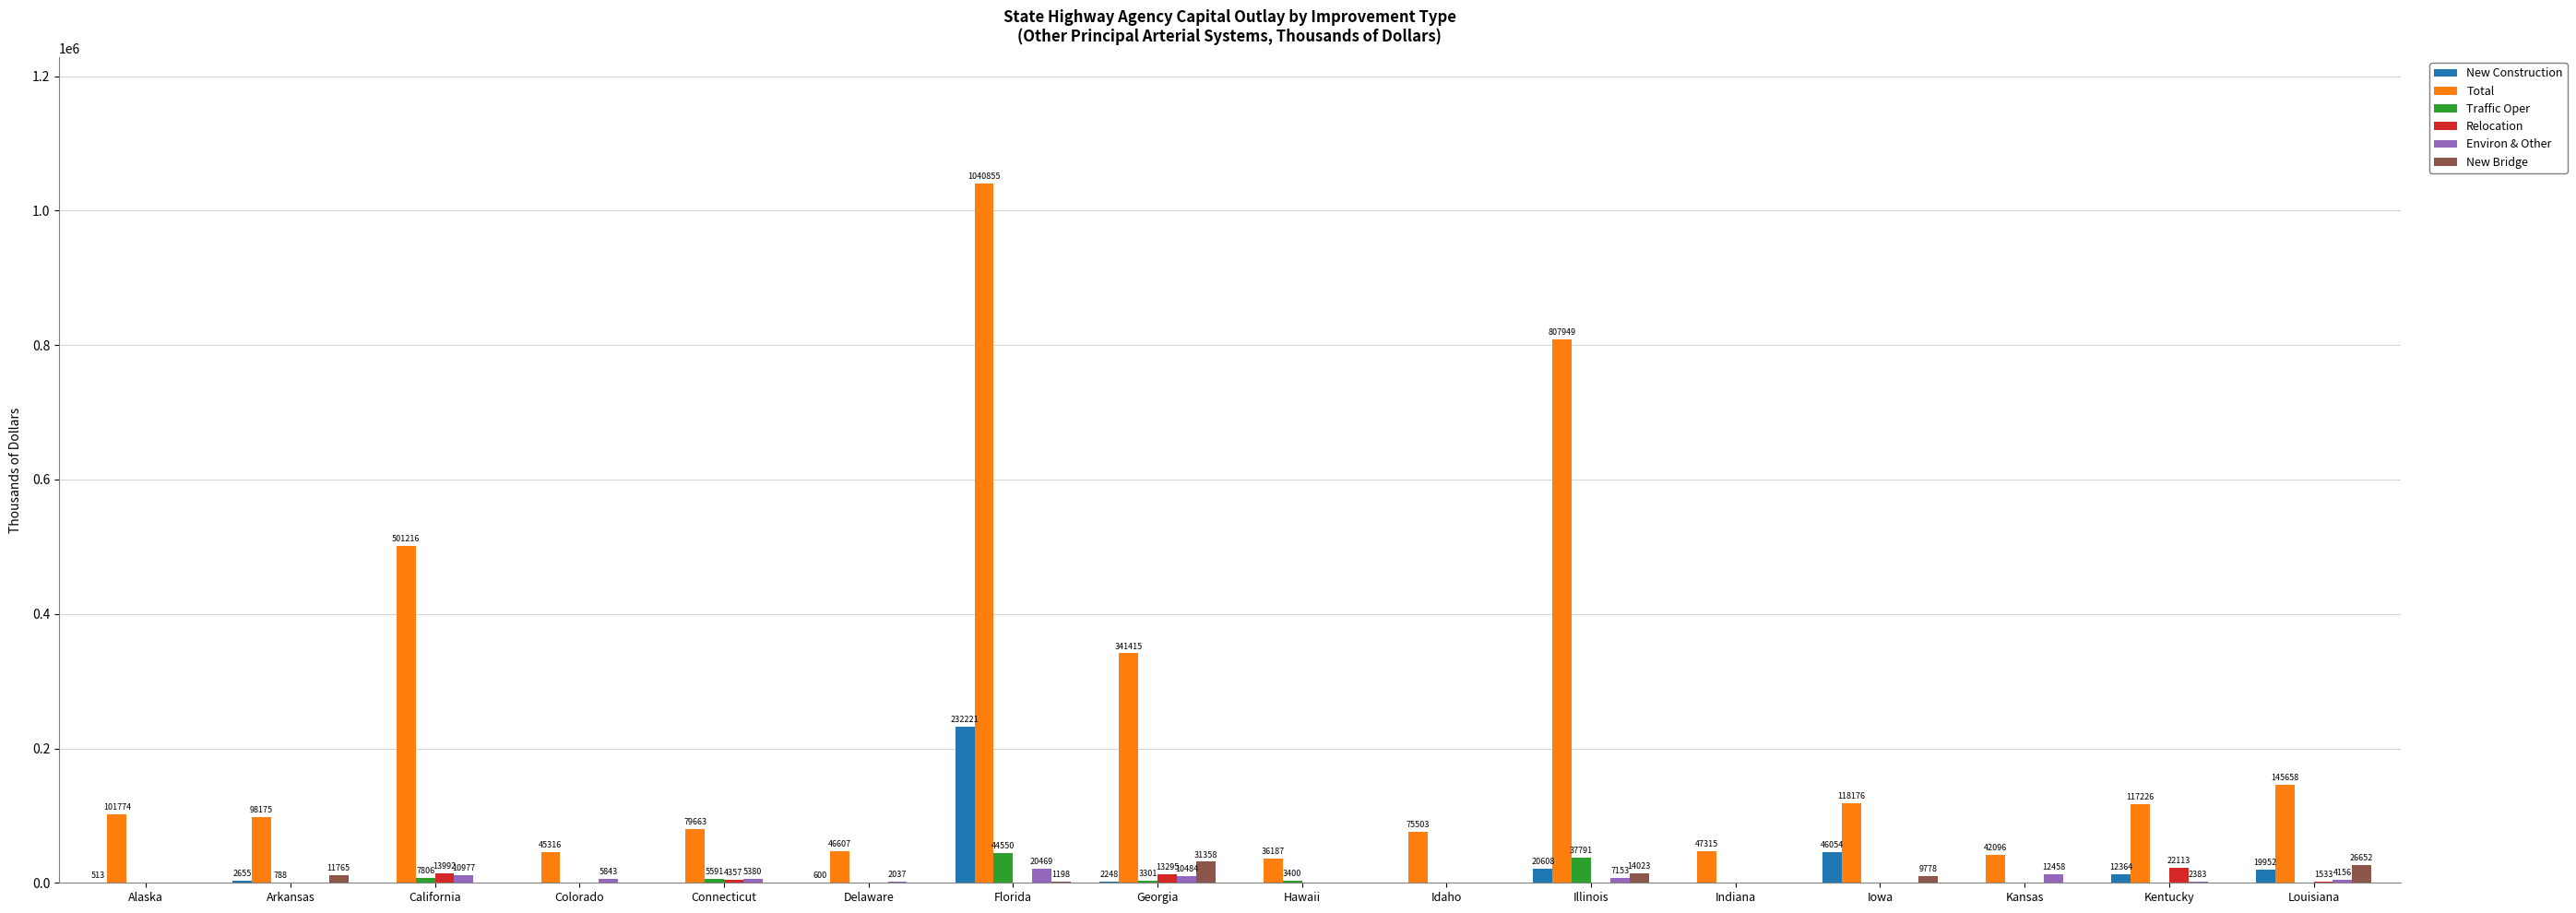

The Total series shows 418161 at Florida. True or false?

False